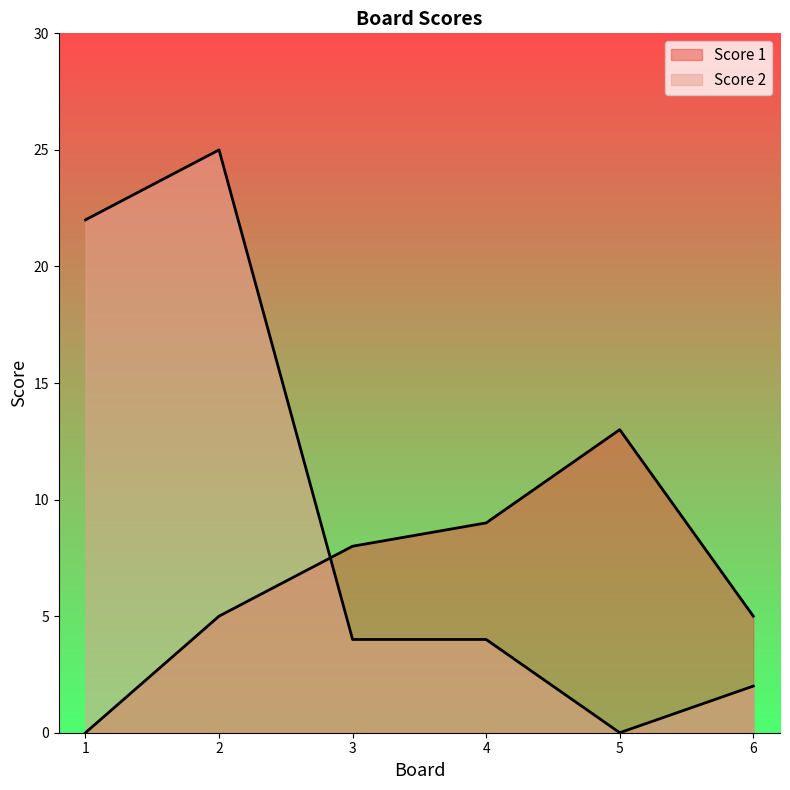

What is the value of the Score 2 point at the 1st from the left?

22